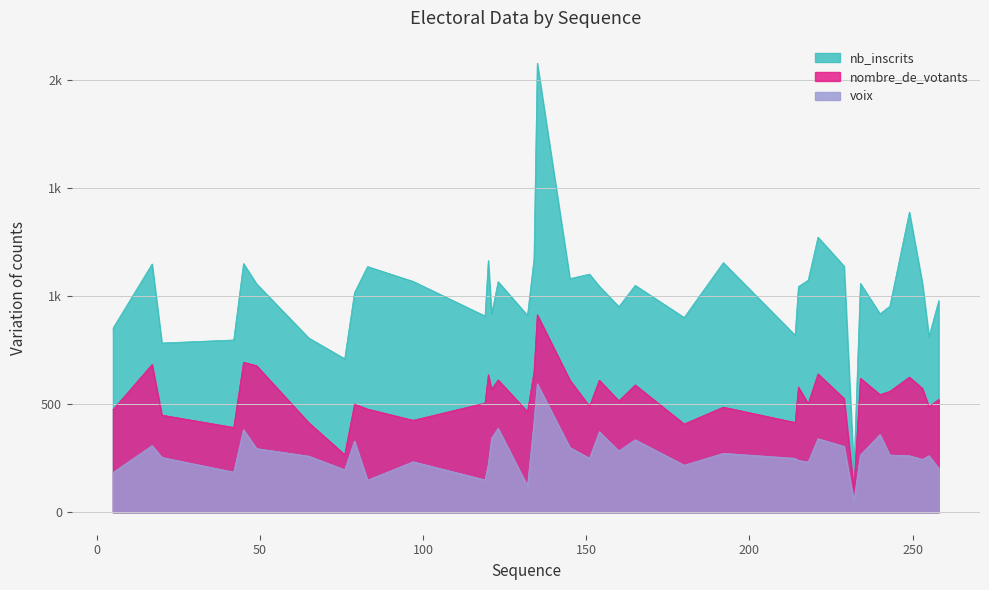

Where is nombre_de_votants nearest to the value 512?

160